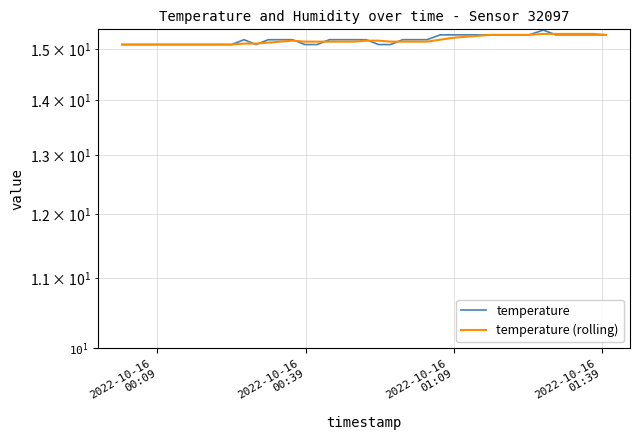

Which category has the lowest value in the temperature series?

2022-10-16
00:09